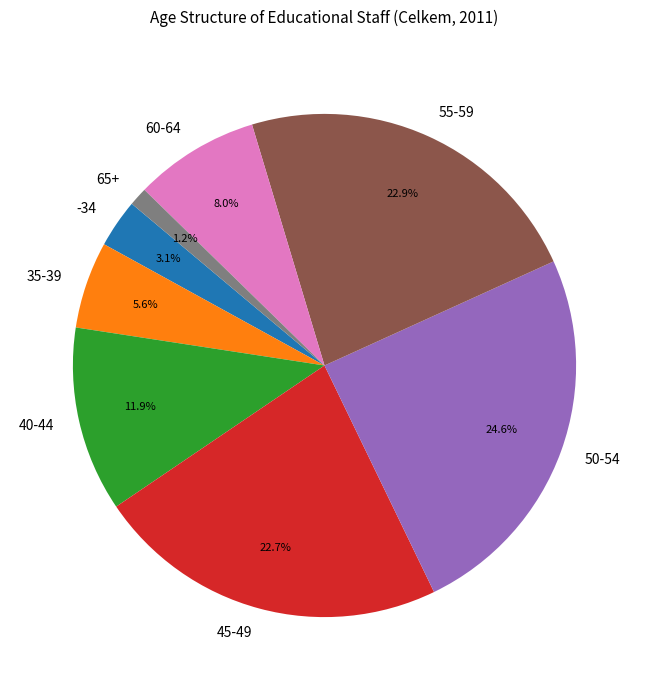

What percentage do 50-54 and 35-39 together represent?

30.2%